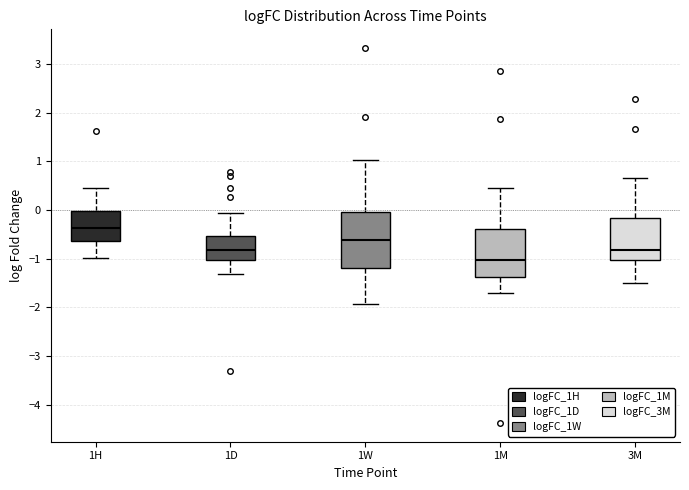

Comparing the boxes themselves (not the whiskers), which one is the tallest?

1W